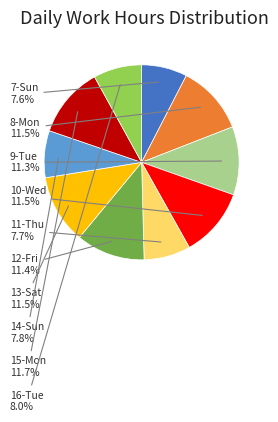

Is there any slice that represents more than half of the pie?

No